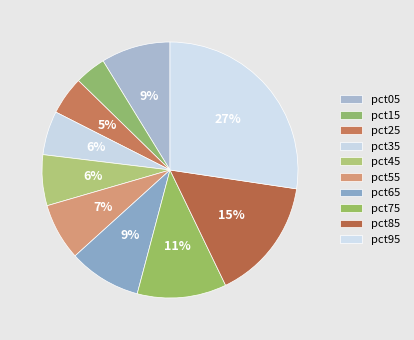

Is it true that pct65 is 1% of the pie?

False